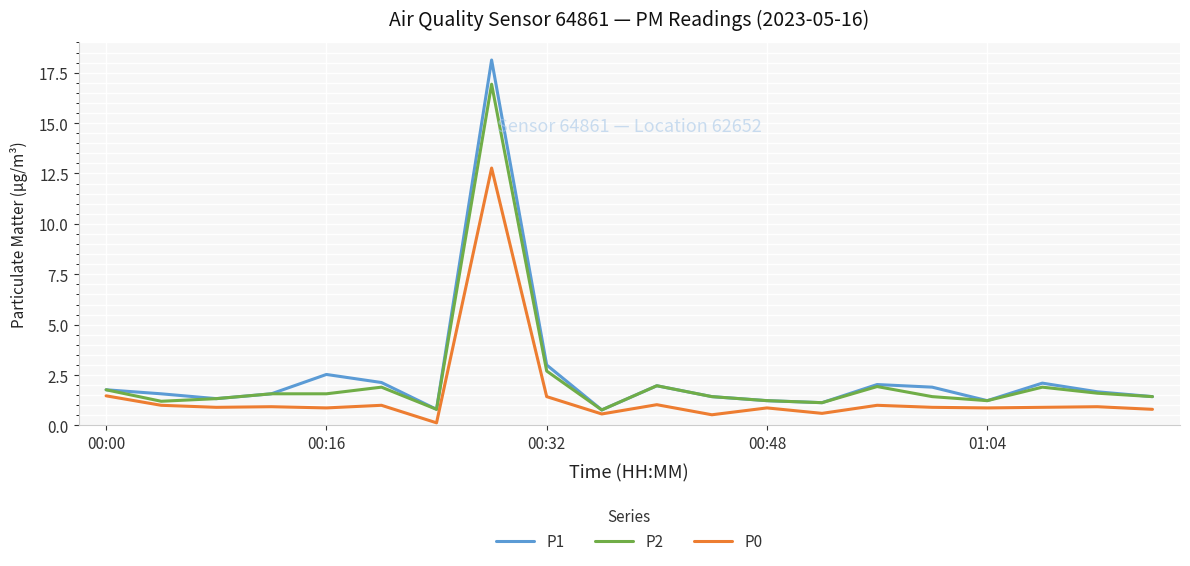

What is the greatest value displayed?

18.1